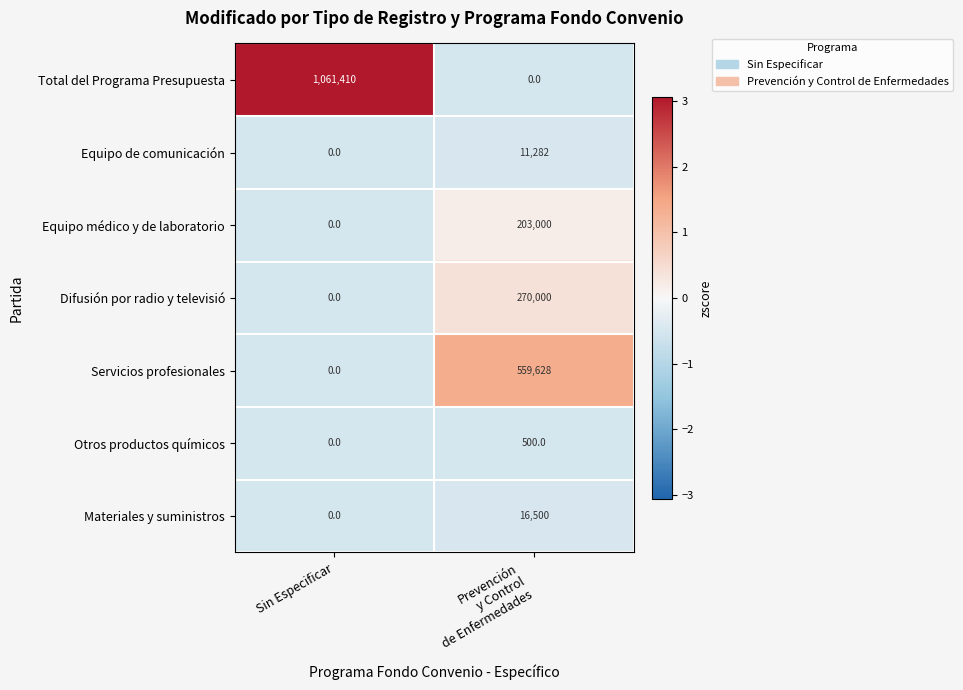

What is the average value of the Materiales y suministros series?

8250